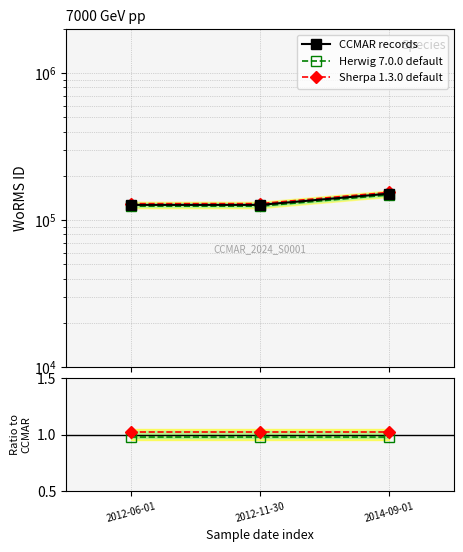

Is it true that Sherpa 1.3.0 default equals 0.7 at 2012-11-30?

False